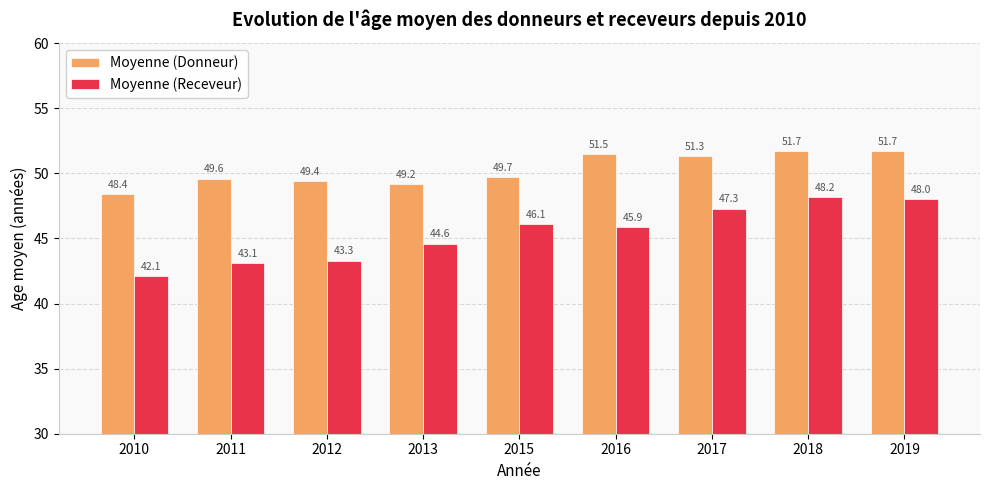

What is the difference between the second highest and second lowest values in the Moyenne (Receveur) series?

4.9